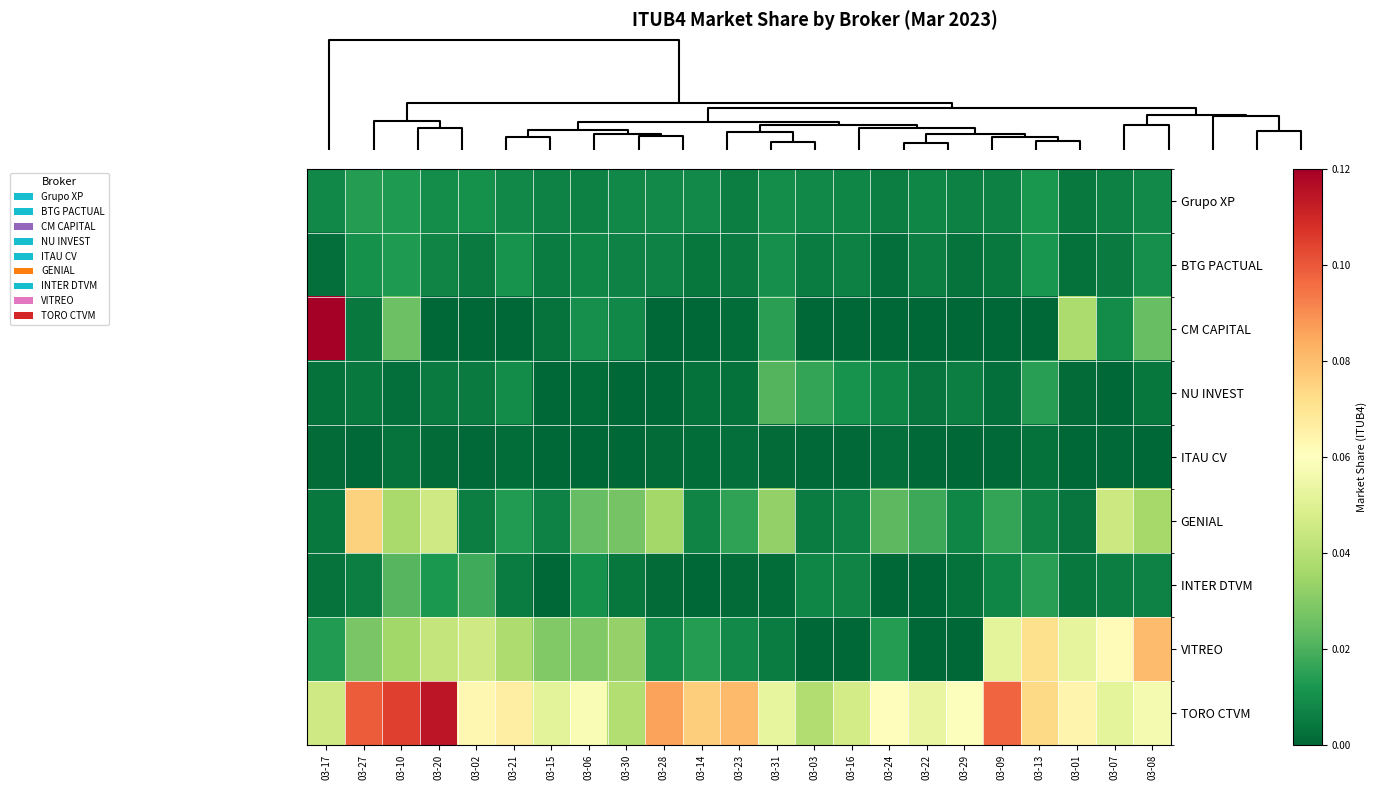

Which series has the widest spread of values?

CM CAPITAL